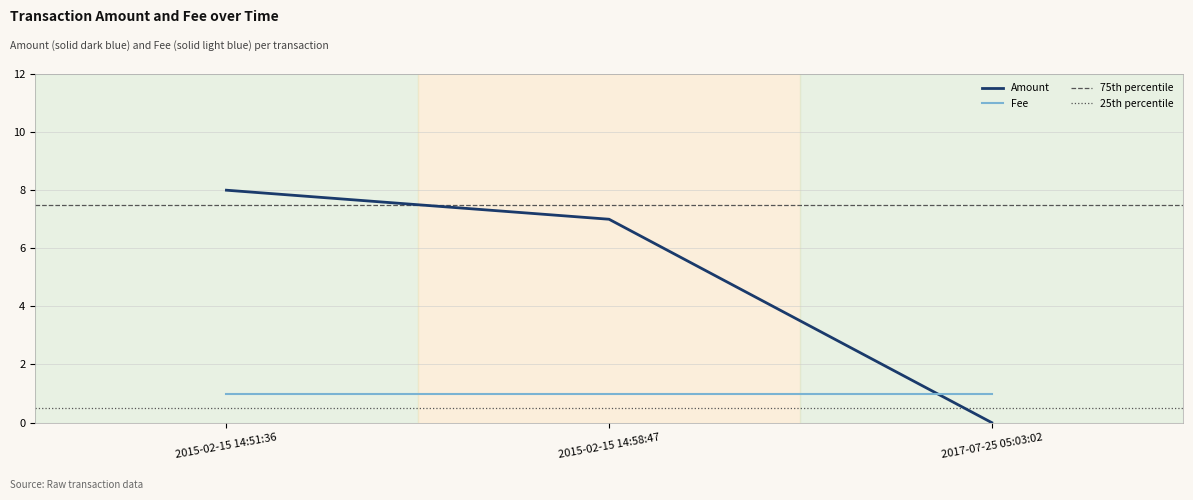

Which series has the widest spread of values?

Amount